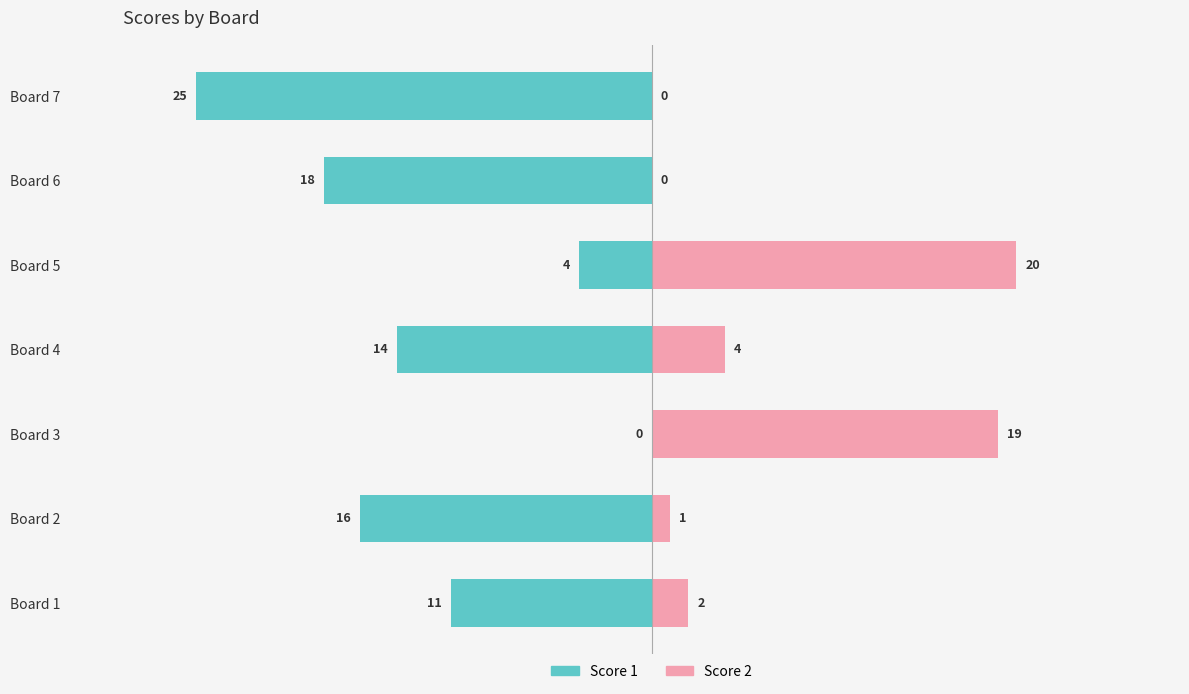

What is the minimum value shown in the chart?

-25